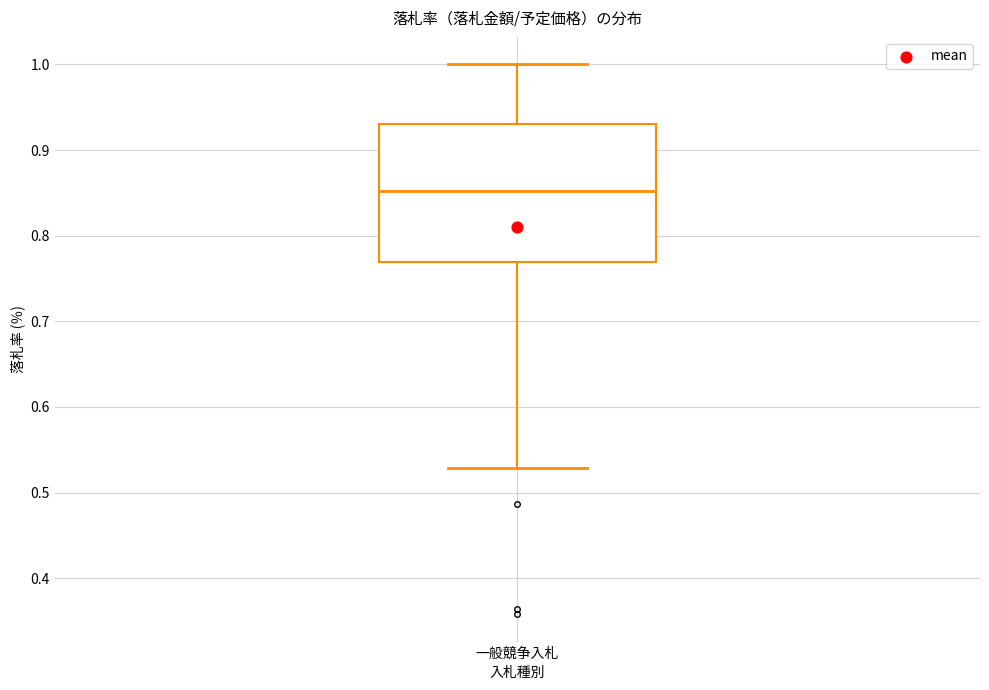

Transcribe this box plot: give where the median line is, the range the box spans, and where the two whiskers end, as read against the y-axis. The values are not printed on the chart, so give them approximately, as read against the axis.

median 0.85, box 0.77 to 0.93, whiskers 0.53 to 1.00